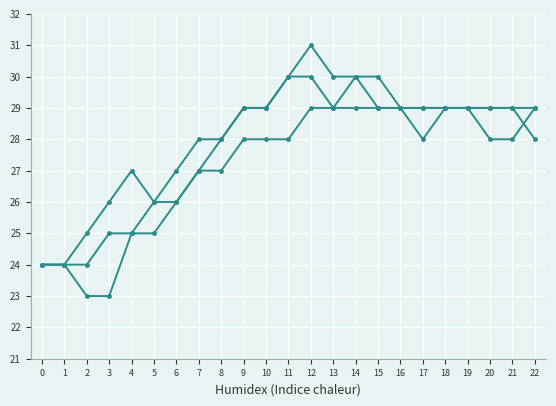

What is the greatest value displayed?

31